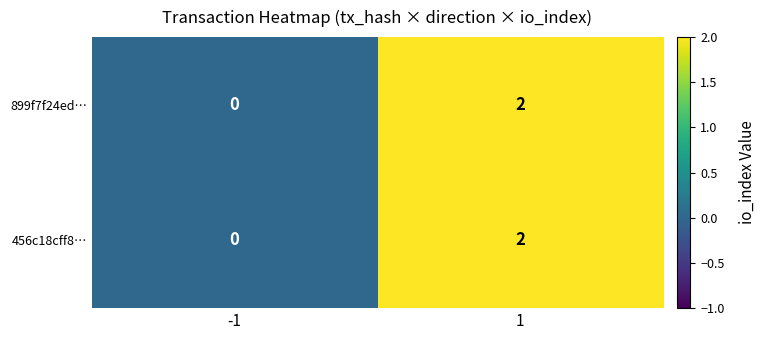

The 899f7f24ed… series shows 1 at 1. True or false?

False